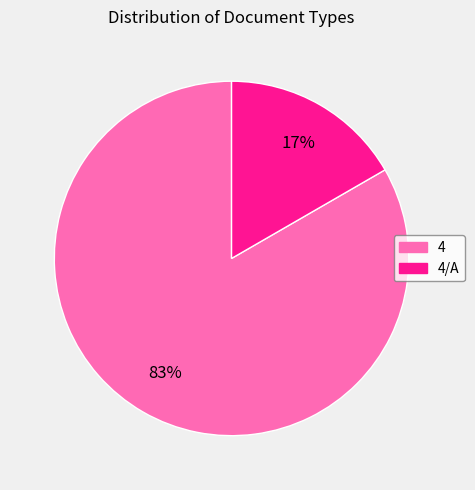

Is there a majority slice in this chart?

Yes